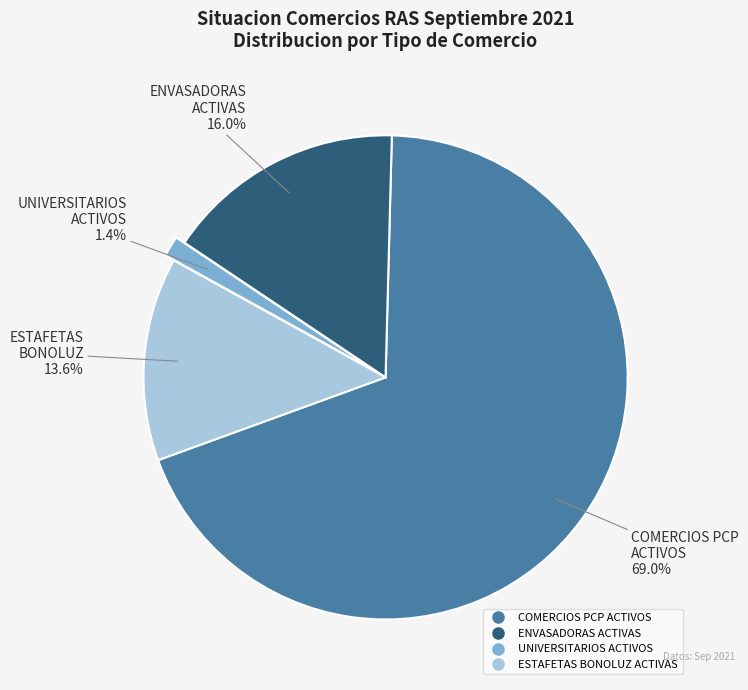

Combined, do ESTAFETAS BONOLUZ ACTIVAS and COMERCIOS PCP ACTIVOS account for over 50%?

Yes